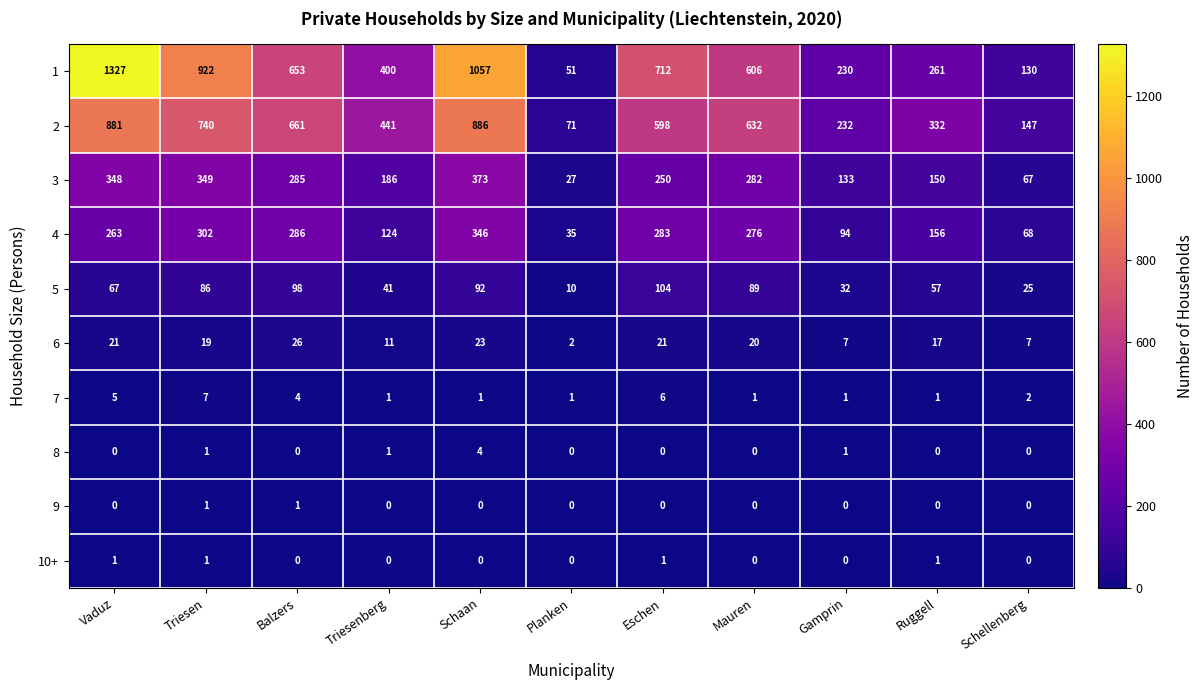

Which series changed the most between Eschen and Gamprin?

1